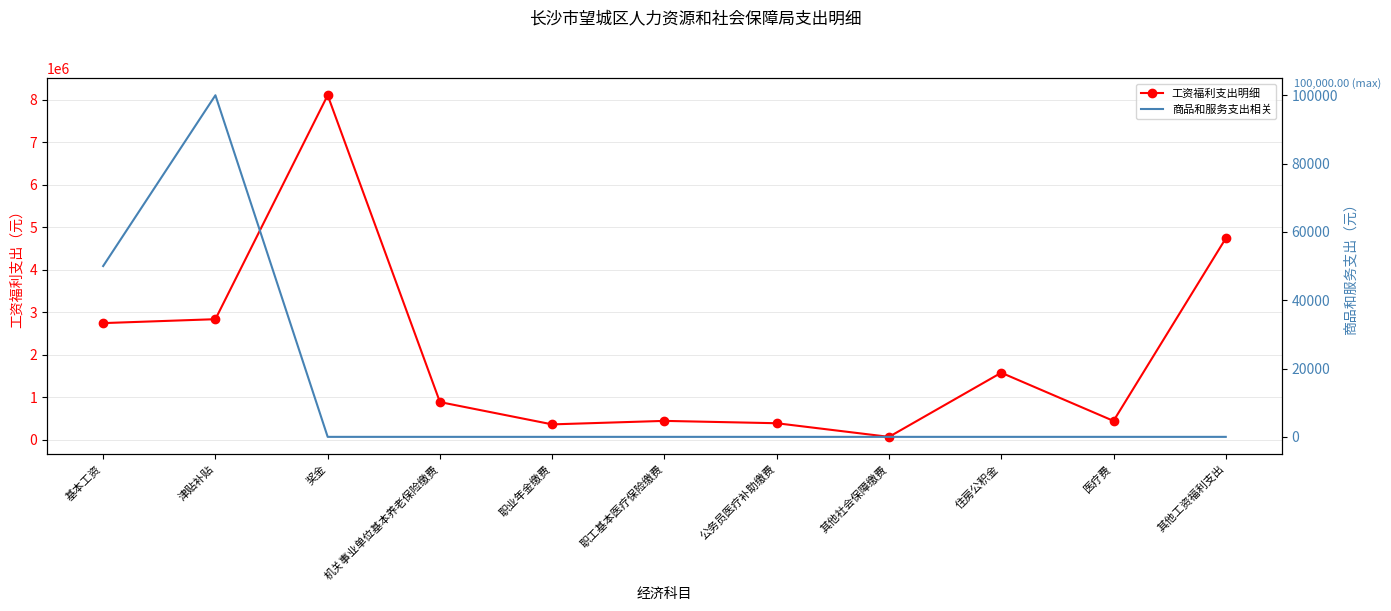

Does the chart have visible grid lines?

Yes